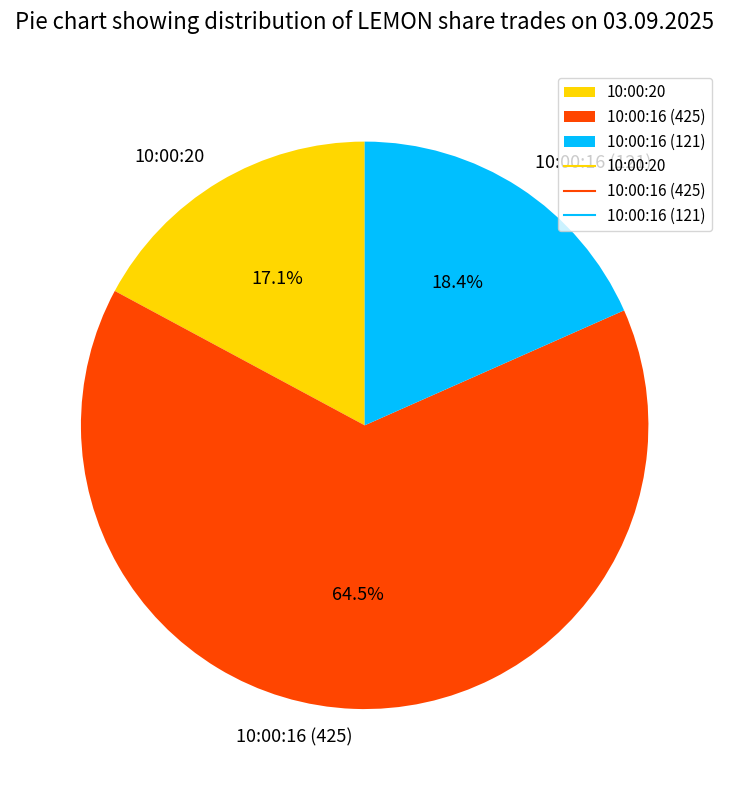

The 10:00:16 (121) slice represents 13% of the pie. True or false?

False